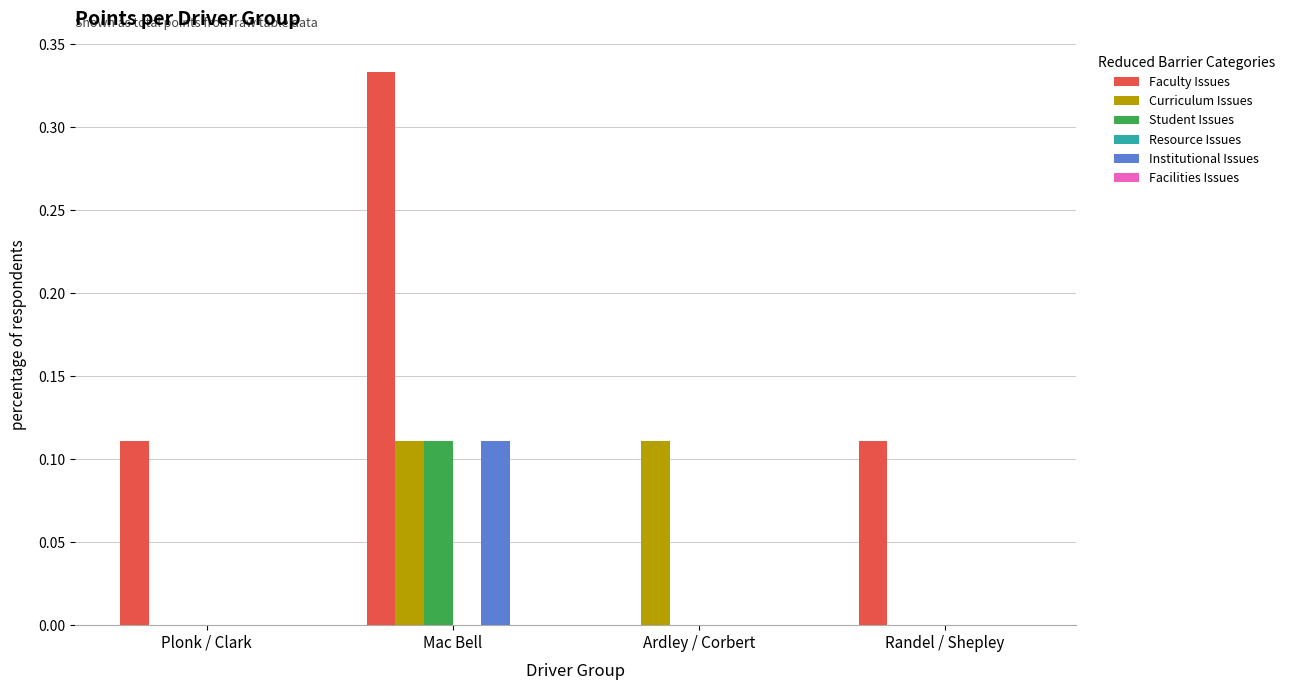

At which category is the sum across all series the highest?

Mac Bell